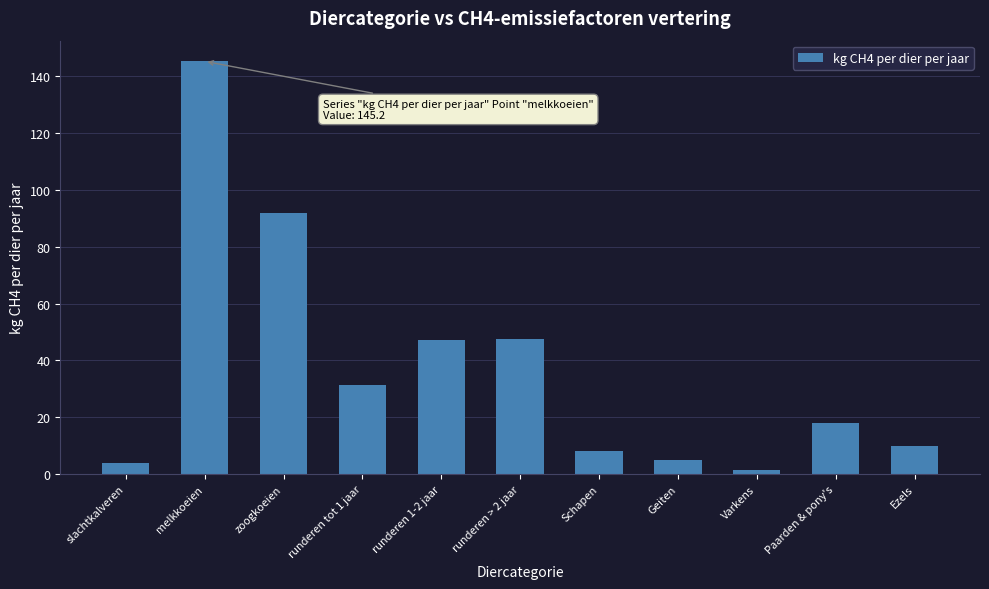

How many categories are shown in the chart?

11